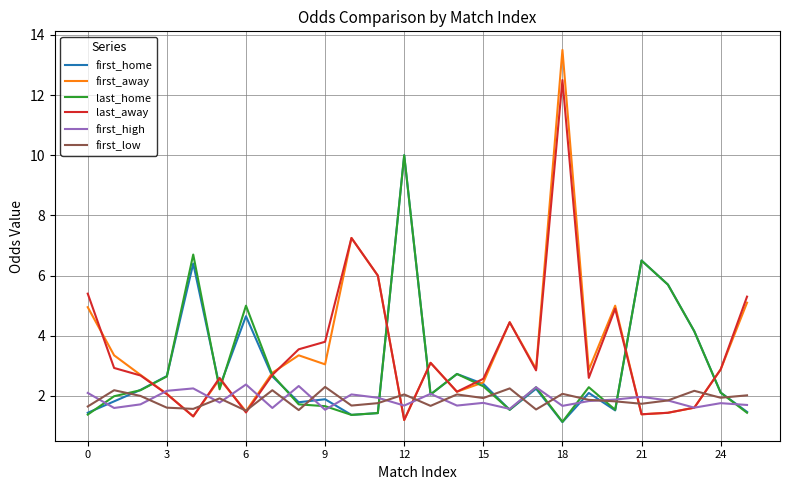

What is the maximum value for first_away?

13.5